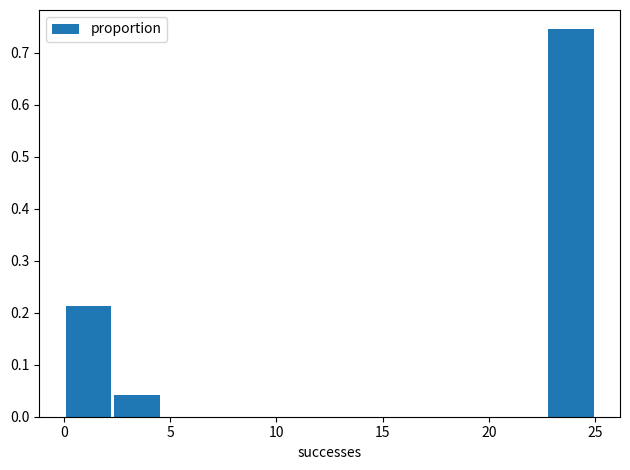

What is the height of the bar covering 2.5 to 4.5 on the x-axis? Neither the bar edges nor the heights are printed on the chart, so give them approximately, as read against the axes.

0.04